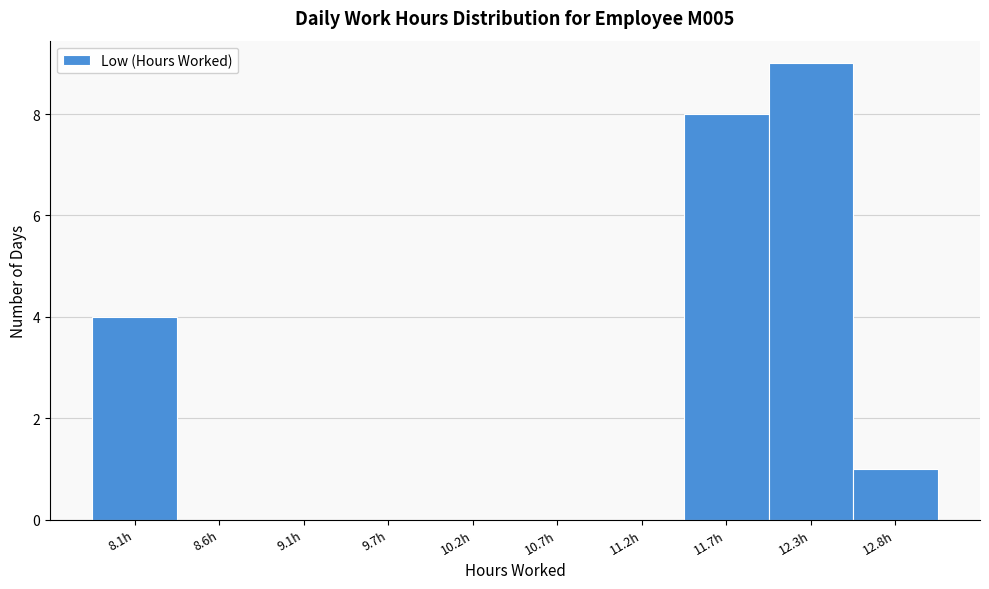

Reading right to left, list all the values displayed in this chart.

12.8h=1	12.3h=9	11.7h=8	11.2h=0	10.7h=0	10.2h=0	9.7h=0	9.1h=0	8.6h=0	8.1h=4